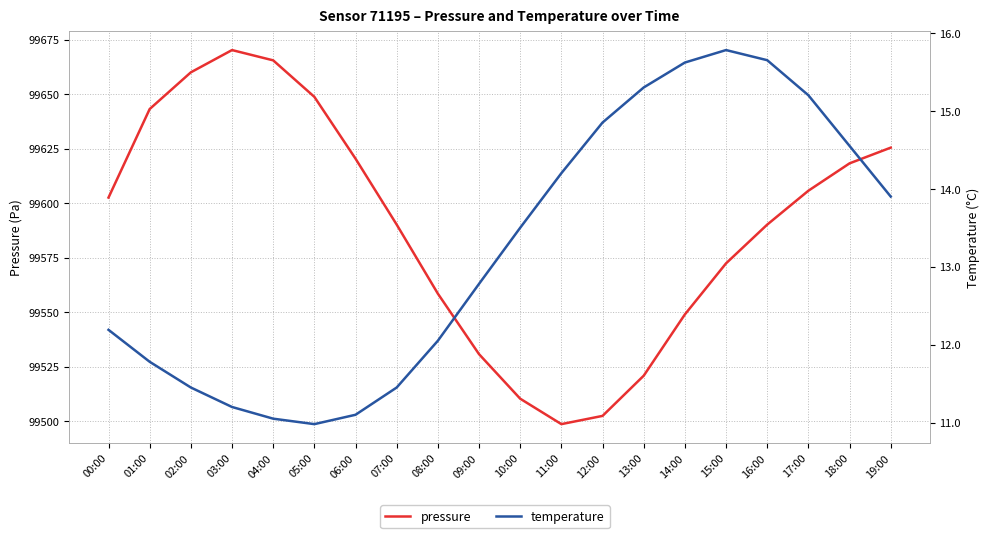

True or false: temperature and pressure cross at least once.

False